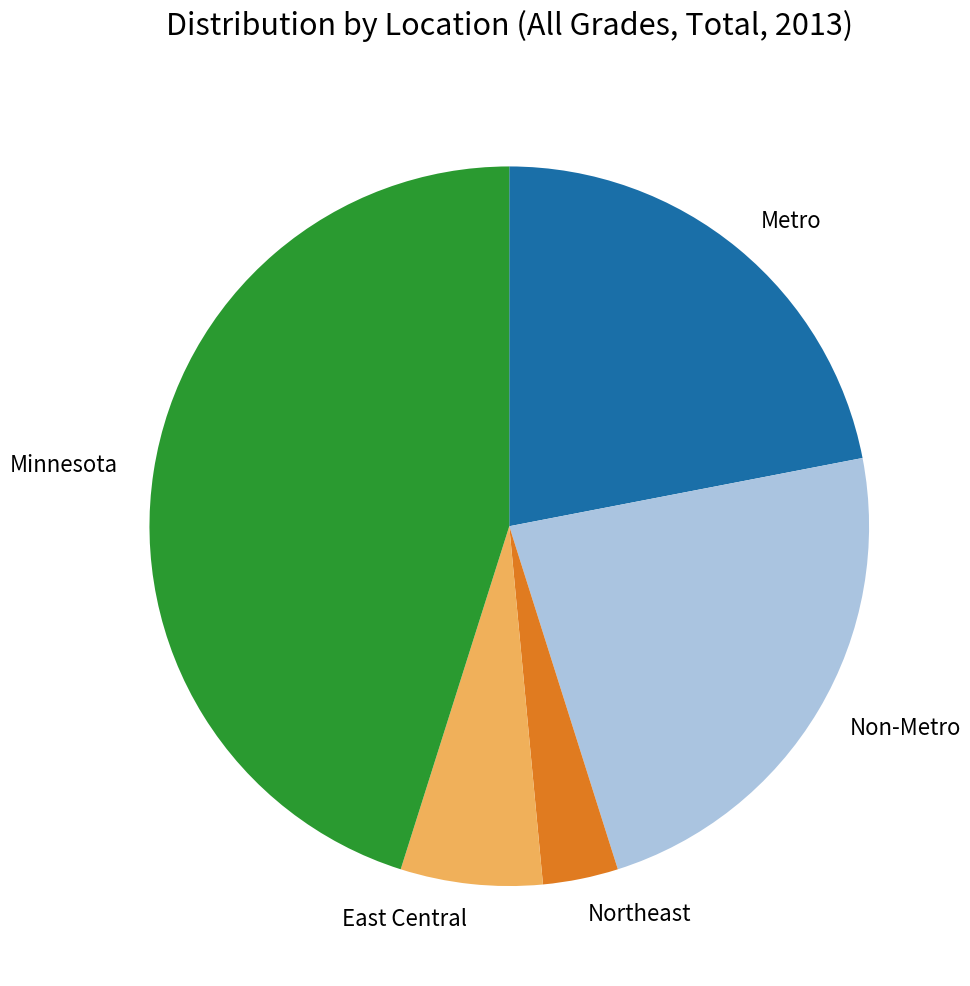

True or false: Metro accounts for 12% of the total.

False